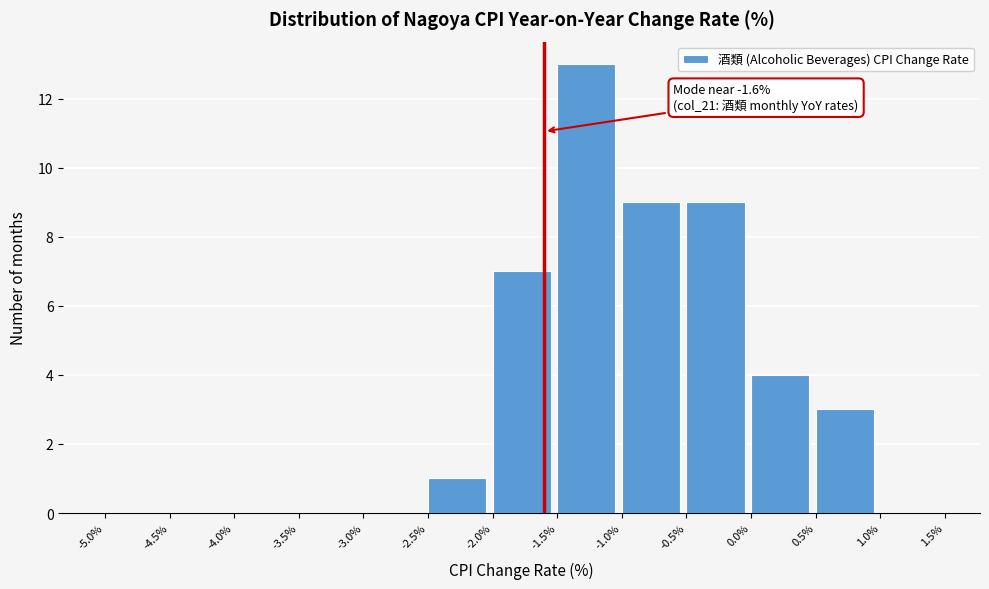

Which range on the x-axis has the tallest bar?

-1.5% to -1.0%